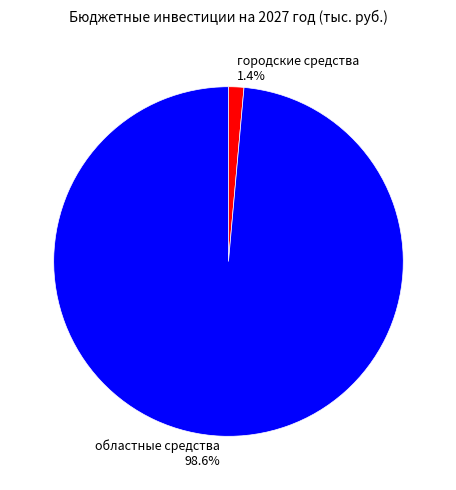

What percentage is the областные средства slice, to the nearest percent?

99%